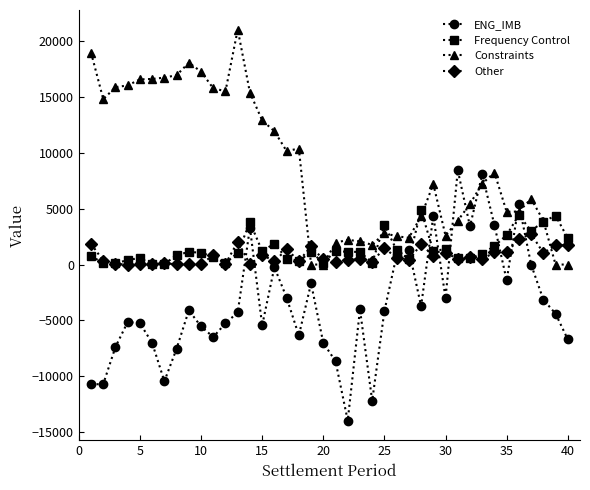

What is the value of the ENG_IMB point at the 26th from the left?

835.2